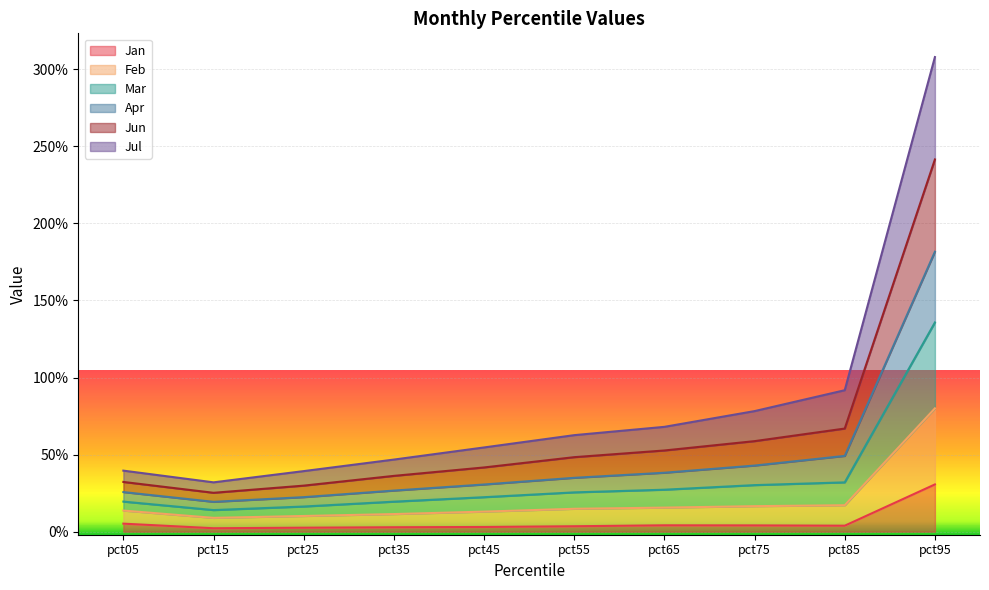

At which category is the sum across all series the highest?

pct95